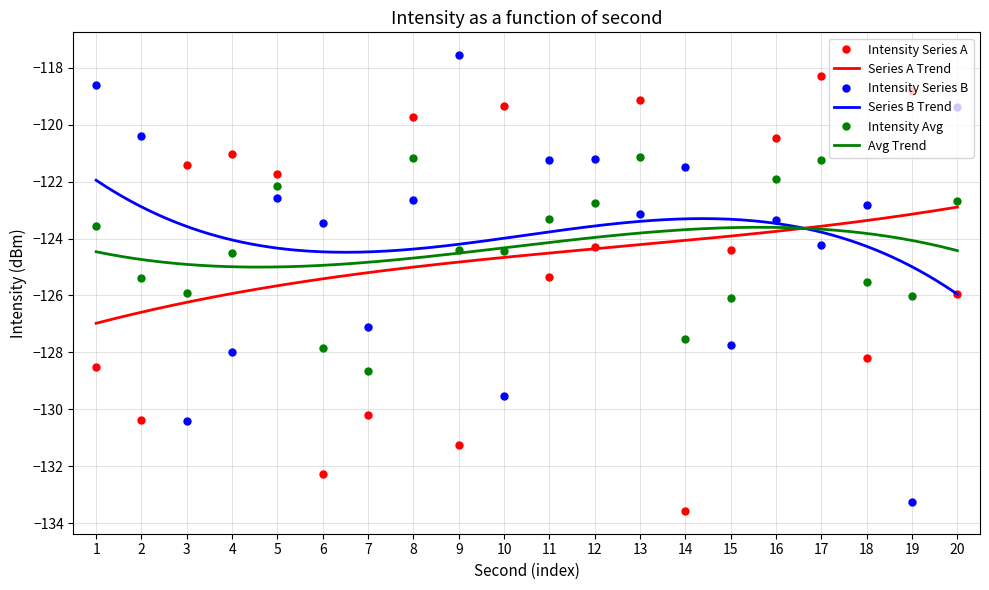

True or false: Intensity Avg has a value of -68.1 at 3.

False